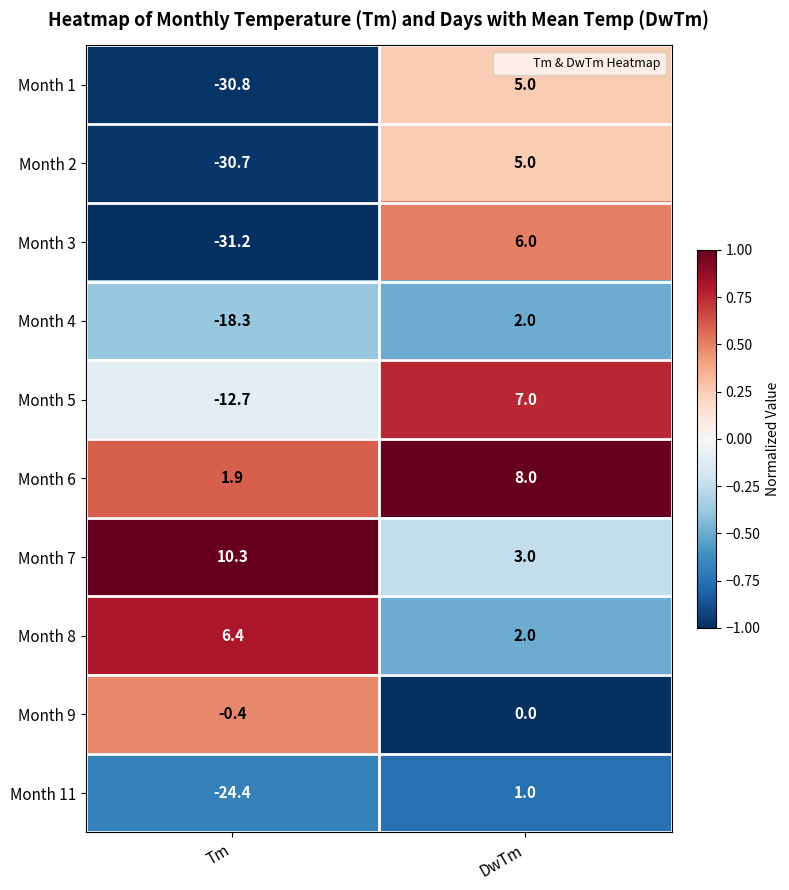

Read the Month 9 value at Tm.

-0.4